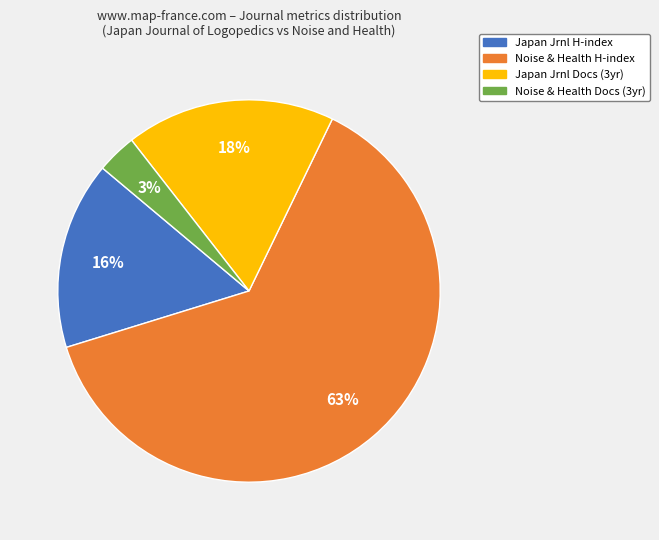

To the nearest percent, what is the average slice percentage?

25%